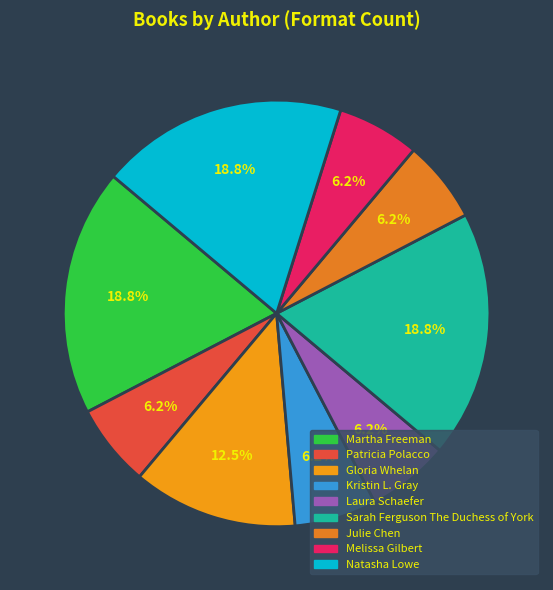

Is there any slice that represents more than half of the pie?

No